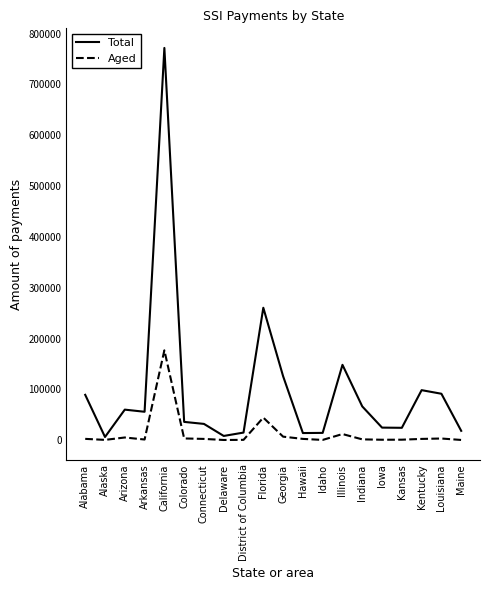

Is it true that Total equals 24346 at Kansas?

True